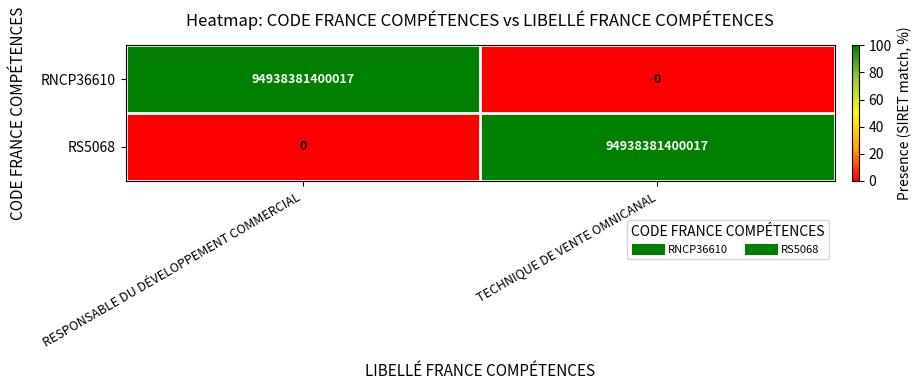

Which category has the highest value in the RS5068 series?

TECHNIQUE DE VENTE OMNICANAL